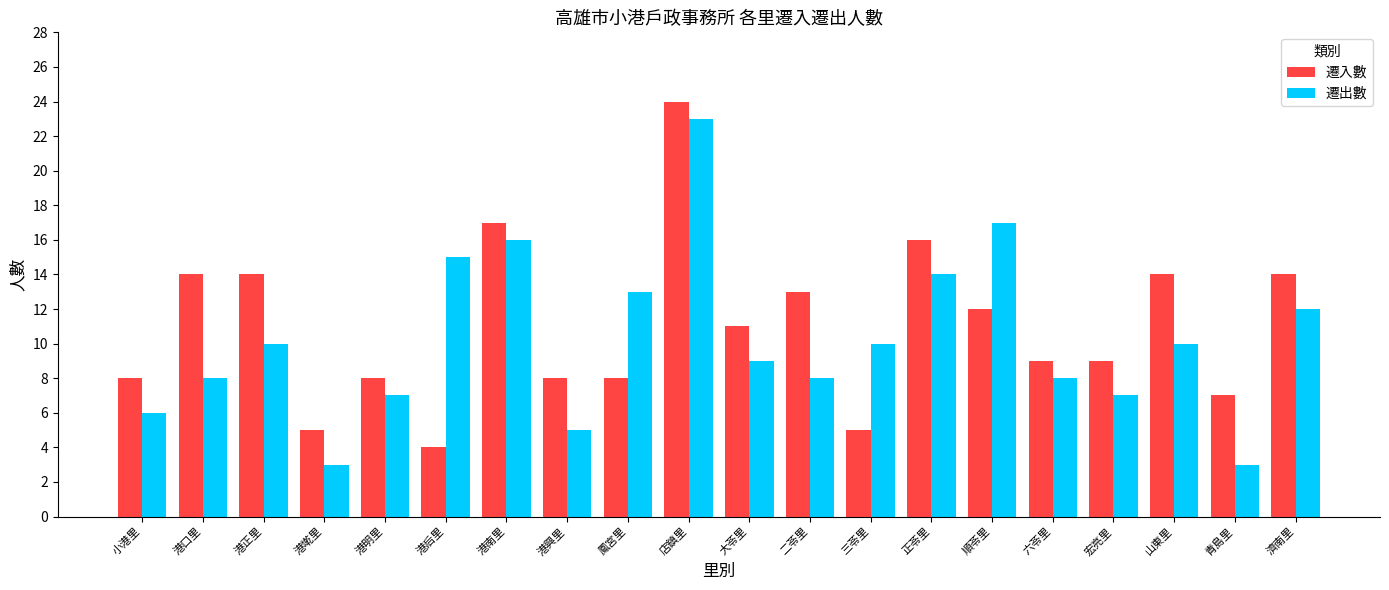

The value of 遷出數 at 鳳宮里 is 13. True or false?

True